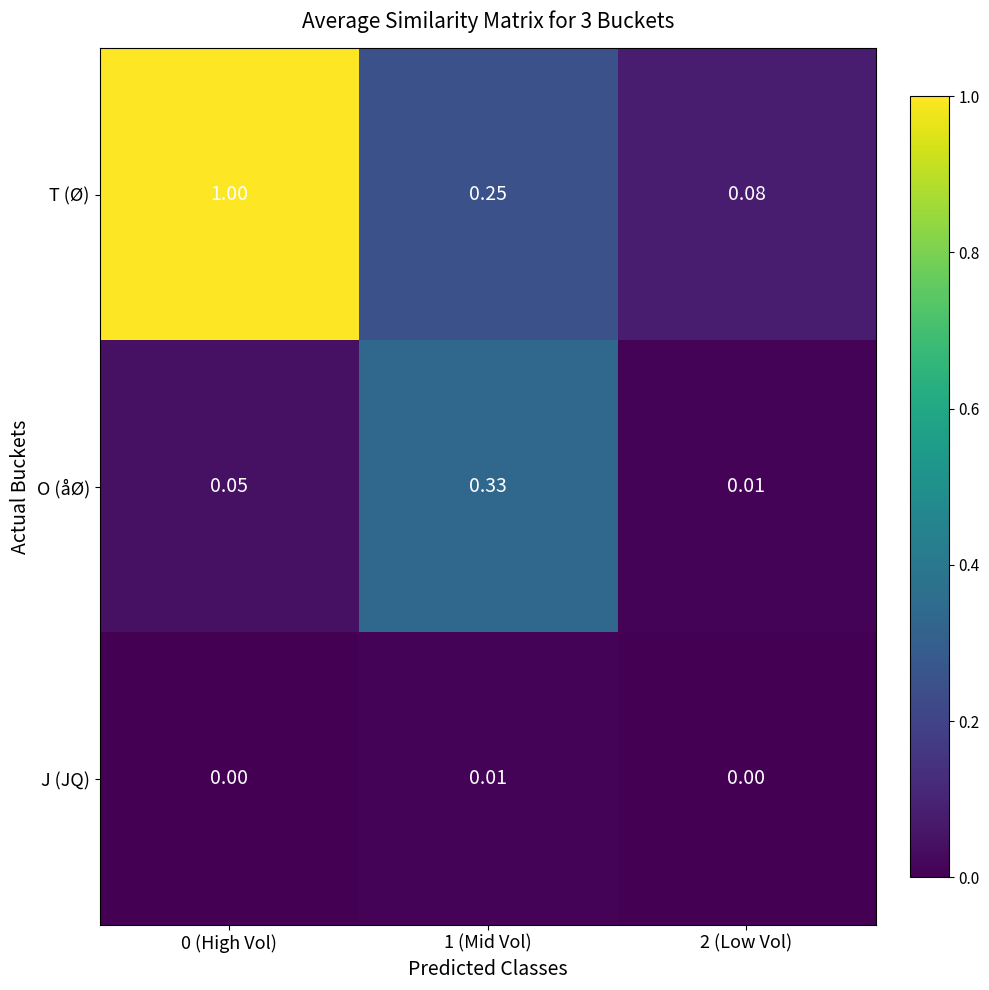

Which series has the widest spread of values?

T (Ø)